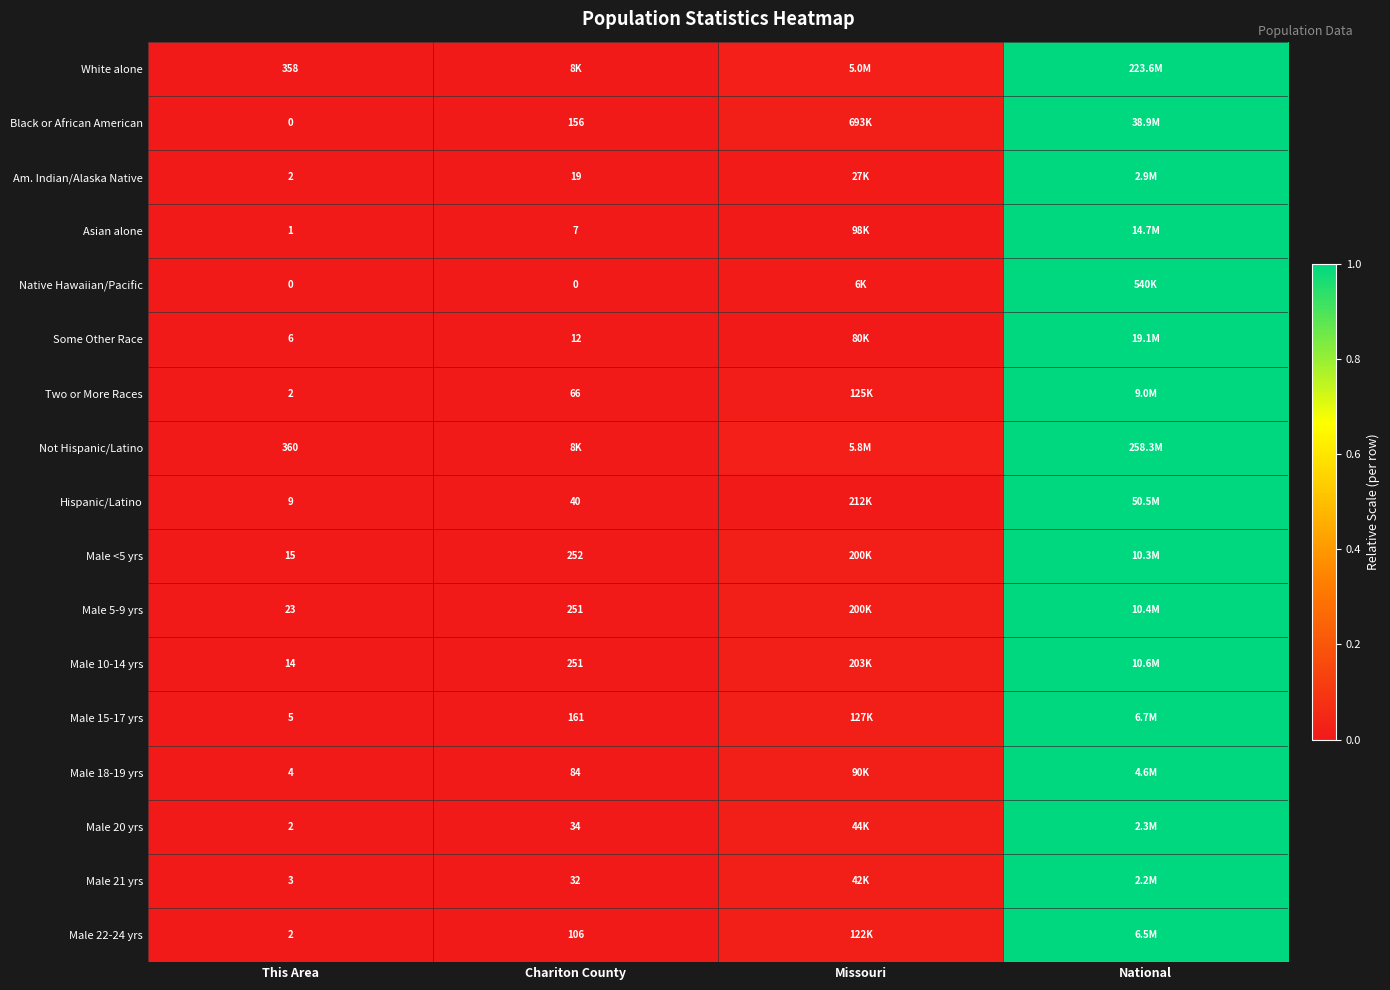

List the labels in order of Hispanic/Latino value, largest first.

National, Missouri, Chariton County, This Area